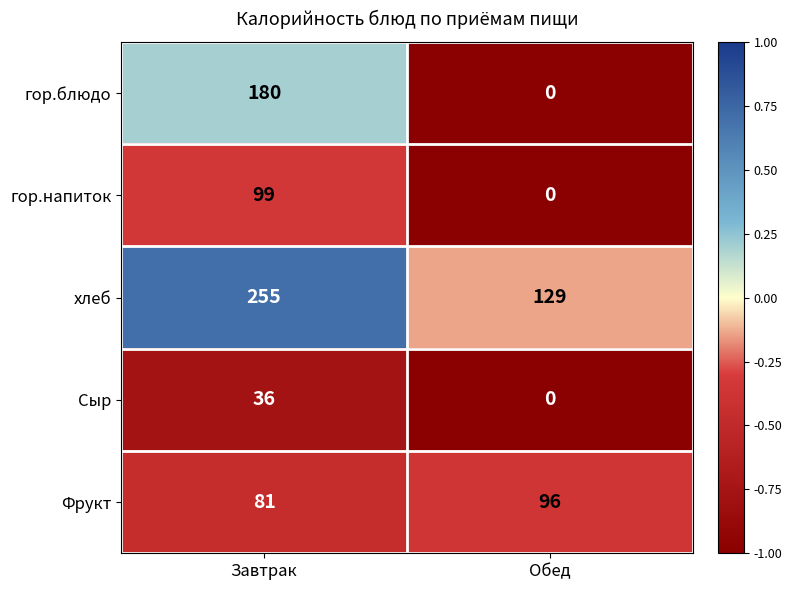

Rank the series by their maximum value, from lowest to highest.

Сыр, Фрукт, гор.напиток, гор.блюдо, хлеб